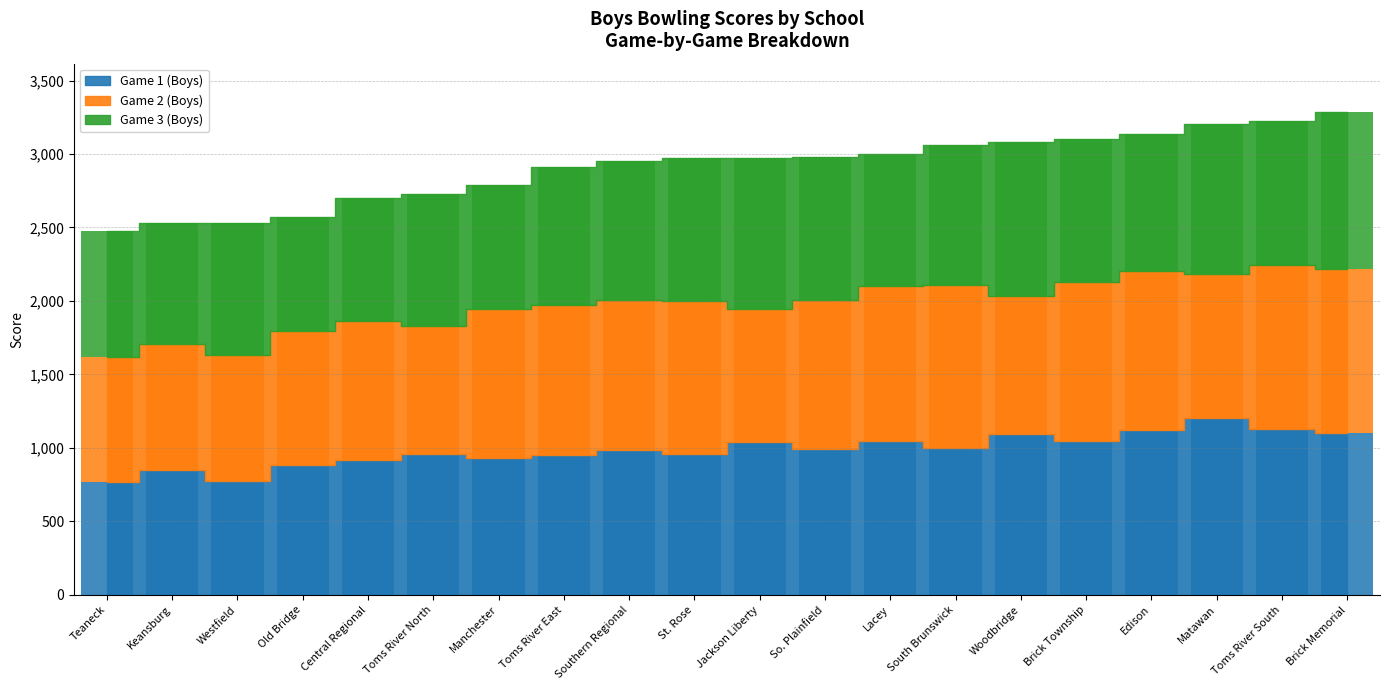

Which category has the highest value in the Game 3 (Boys) series?

Brick Memorial